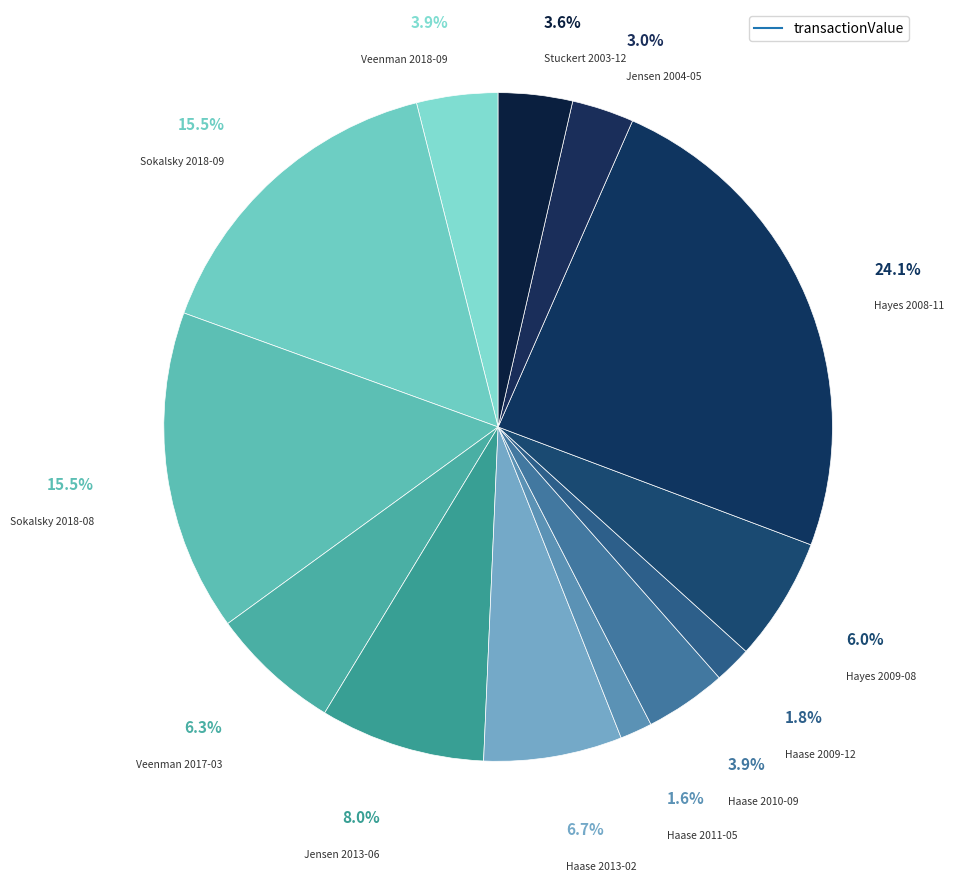

To the nearest percent, what percentage of the pie is Hayes 2008-11?

24%